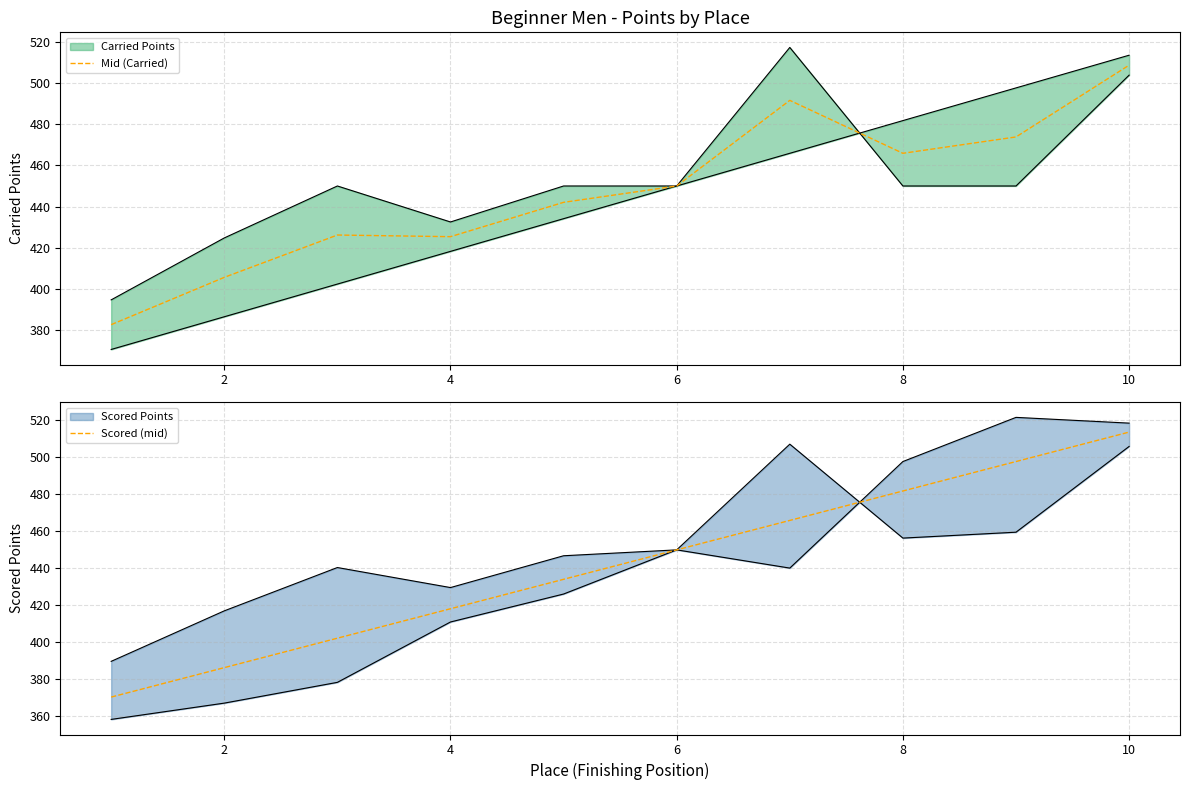

True or false: Scored (mid) has a value of 852.5 at 10.

False